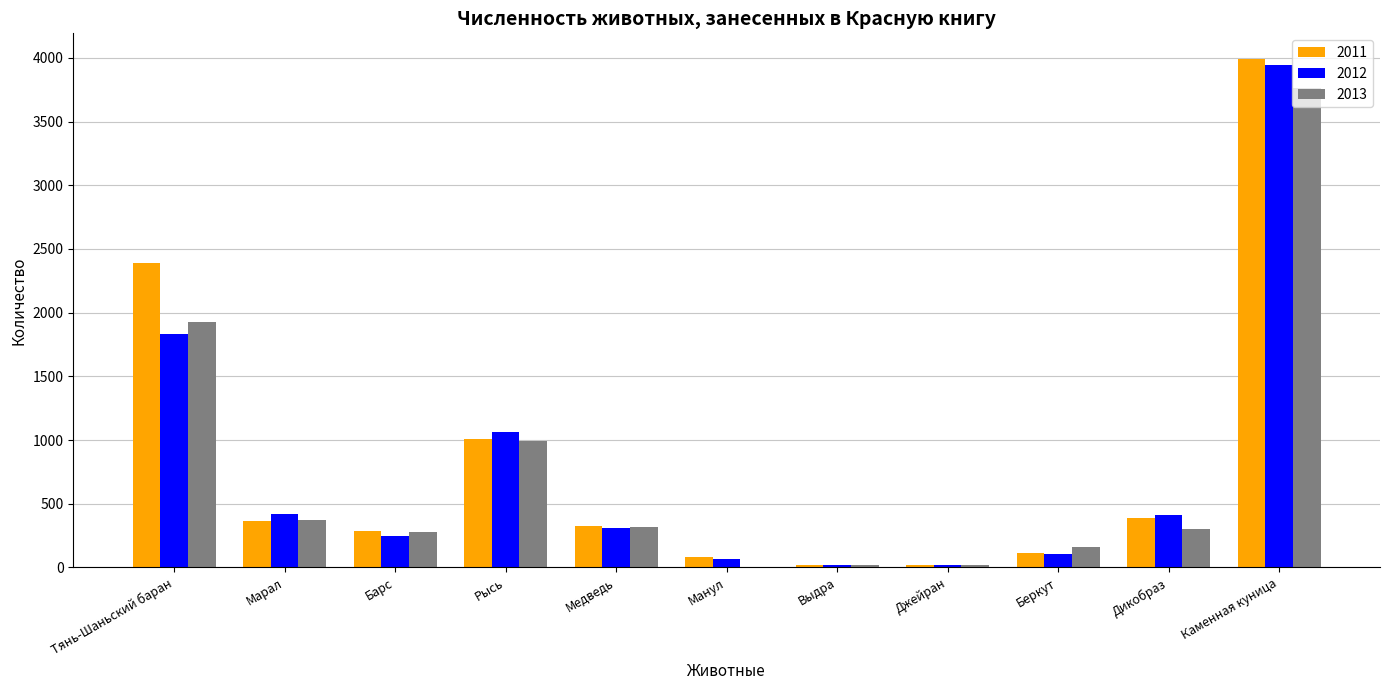

What is the sum of all 2011 values?

8995